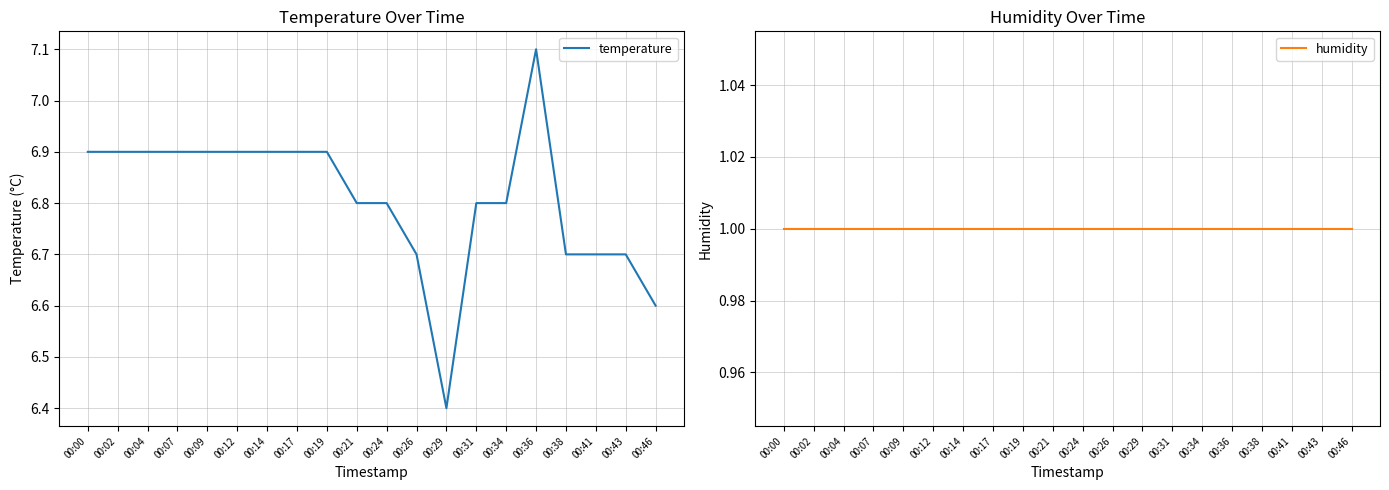

What is the lowest value of the temperature series?

6.4